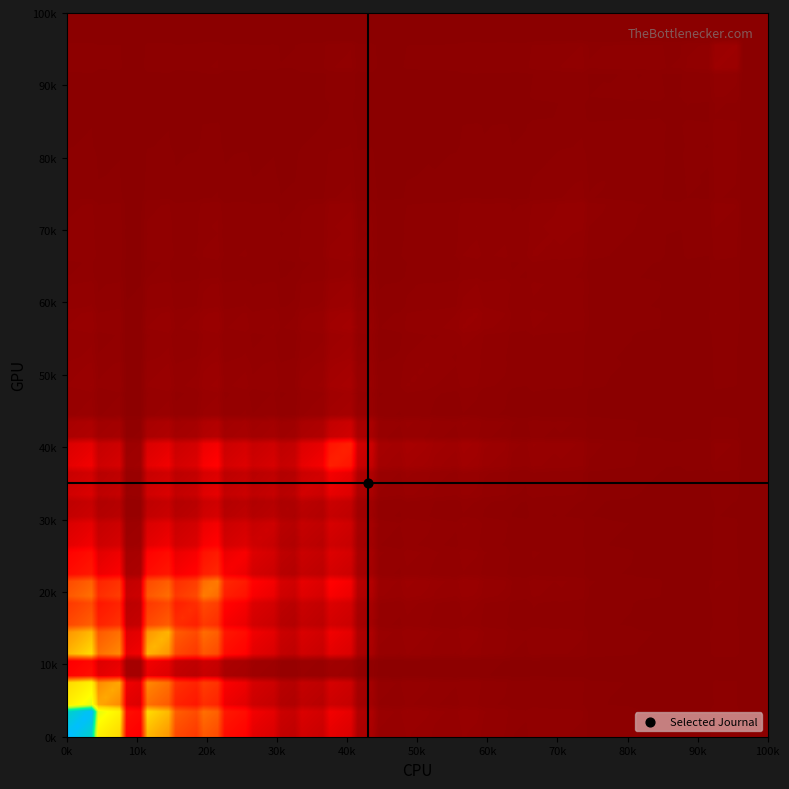

What is the difference between the values at Rank 8 and Rank 4?

3672